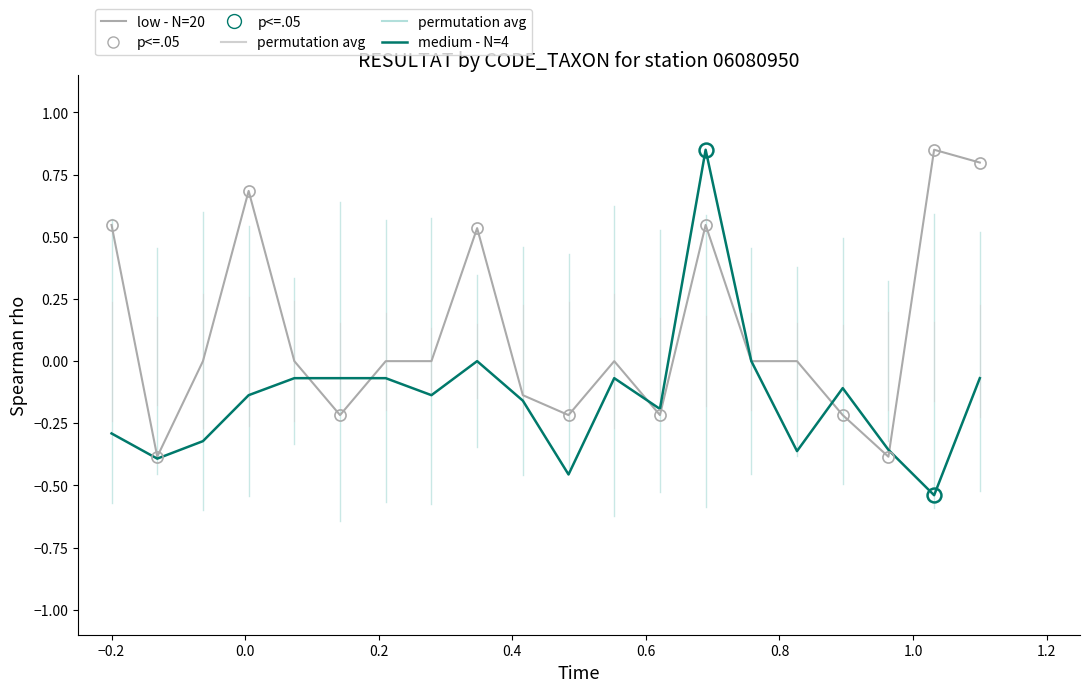

What is the difference between the maximum and minimum values in the low - N=20 series?

1.2